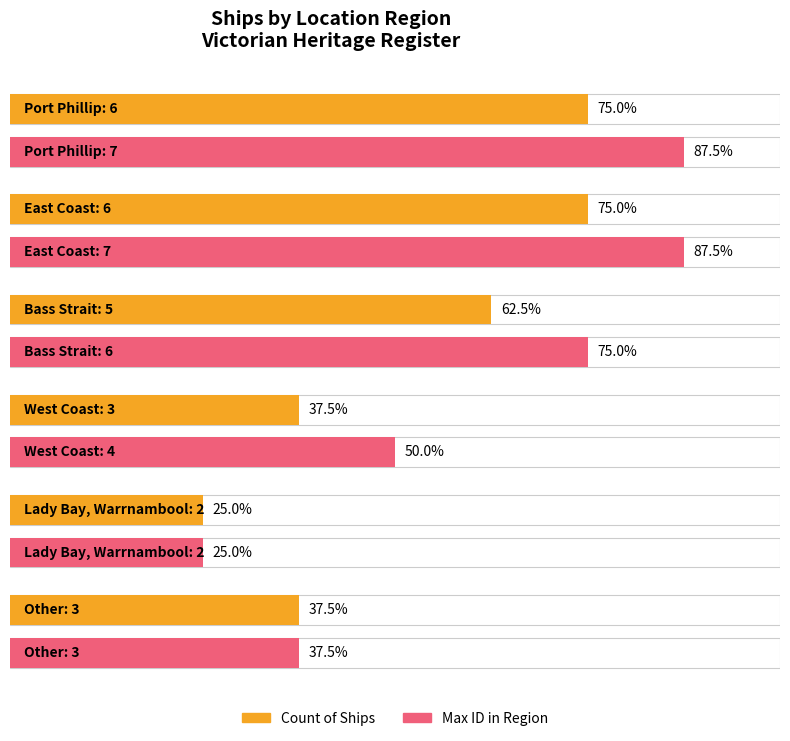

What is the change in value from East Coast to Lady Bay, Warrnambool?

-4